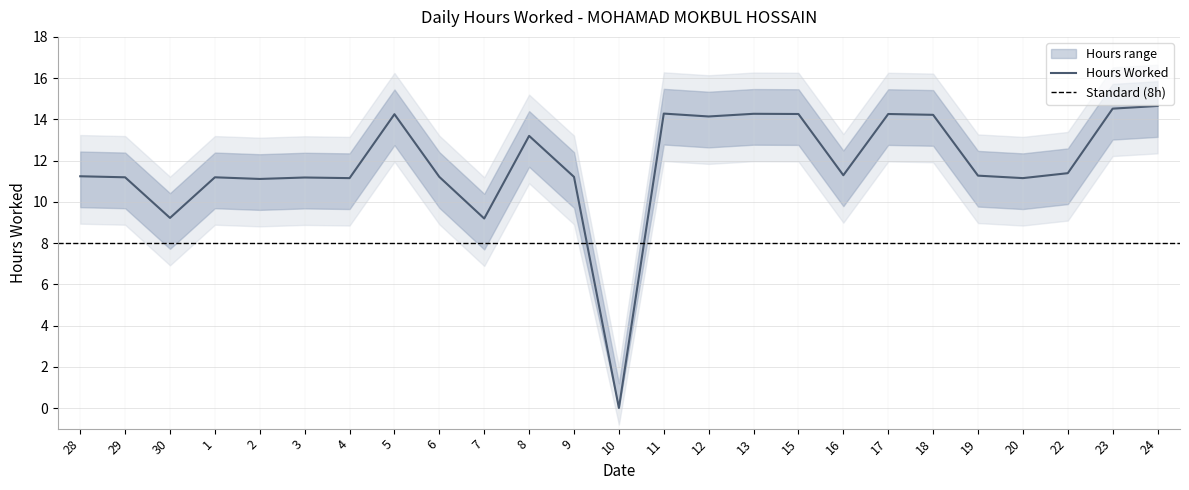

Which category has the lowest value across all series?

10